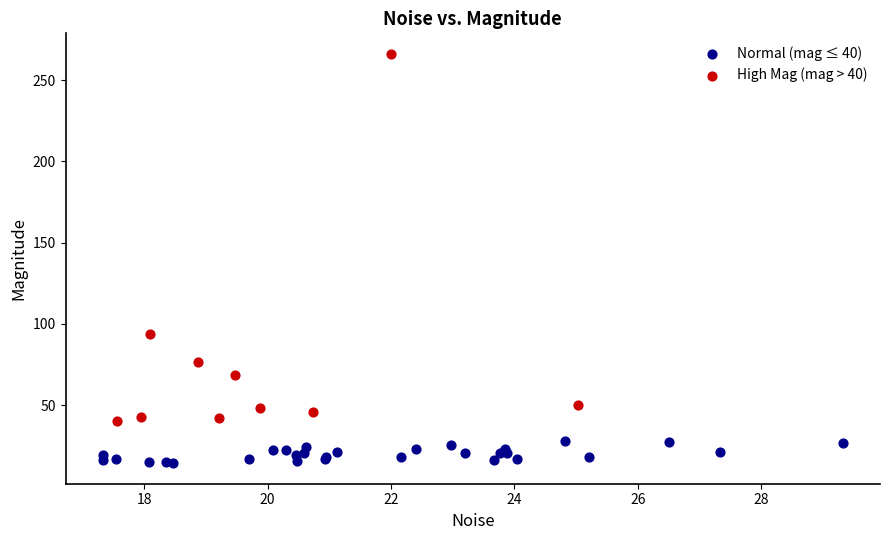

Which series reaches the minimum Y coordinate?

Normal (mag ≤ 40)